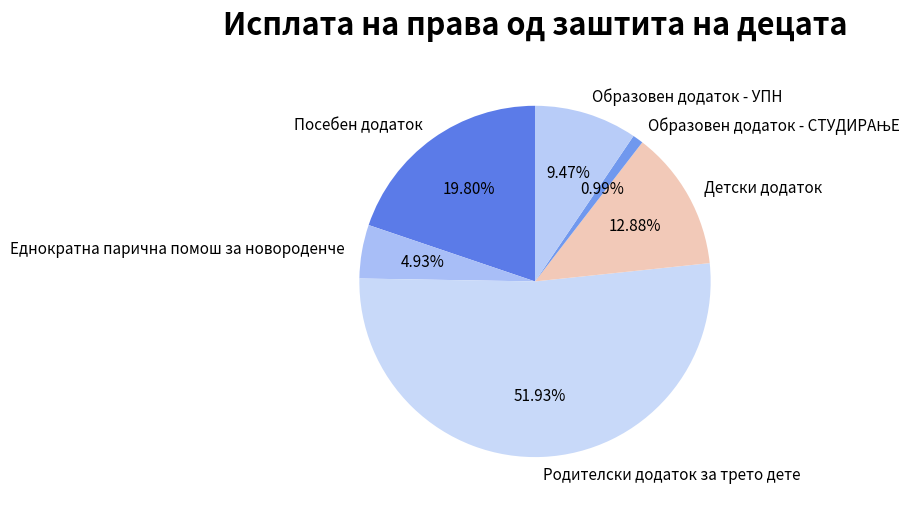

Which category has the biggest portion of the pie?

Родителски додаток за трето дете